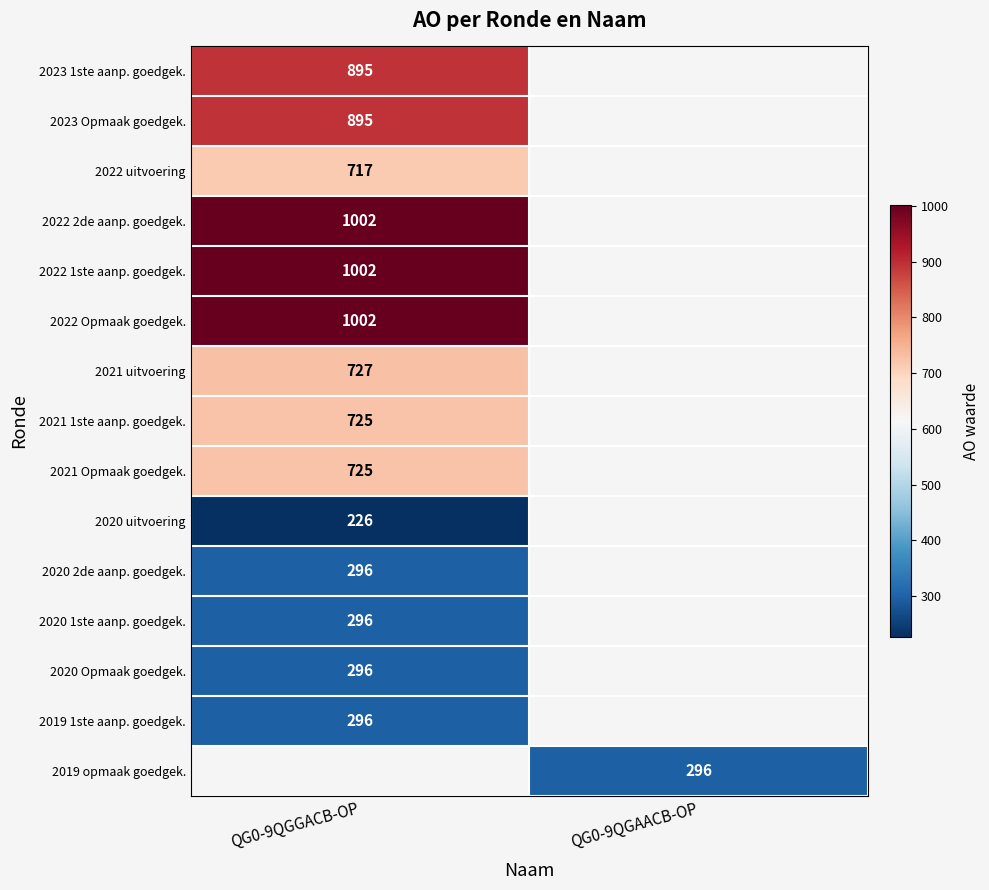

What is the spread (max minus min) of values at QG0-9QGGACB-OP?

776.0